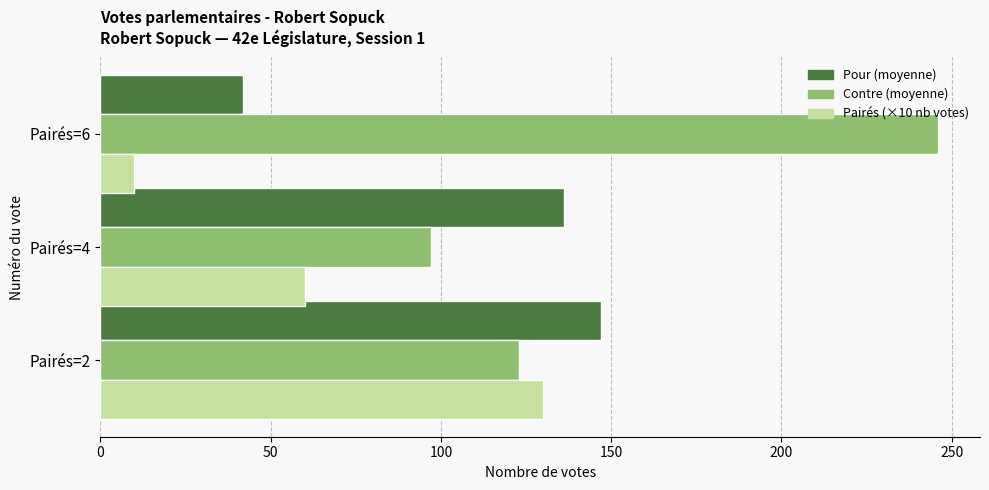

What is the maximum value shown in the chart?

246